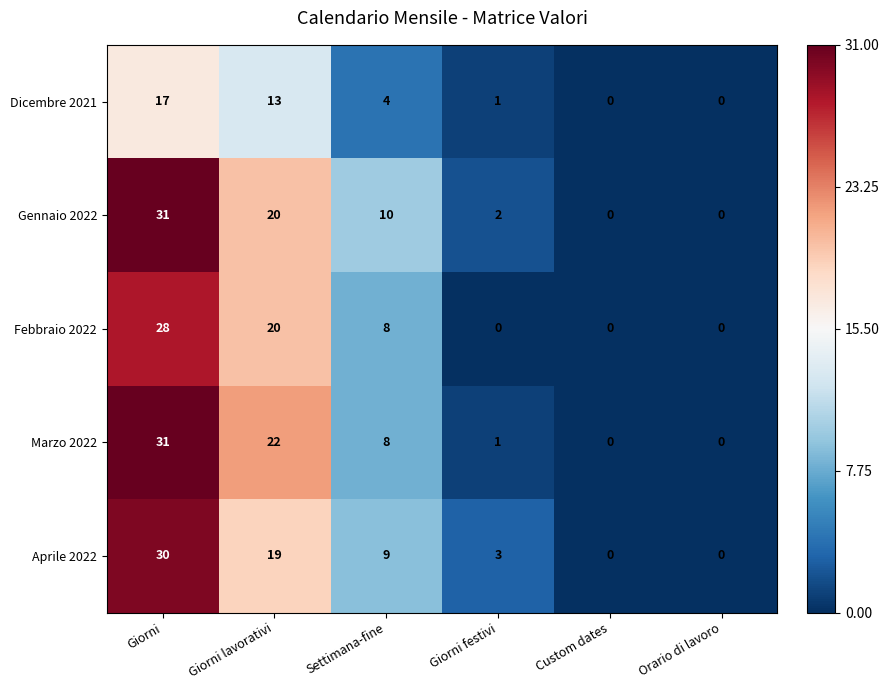

Is it true that Dicembre 2021 equals 4 at Settimana-fine?

True